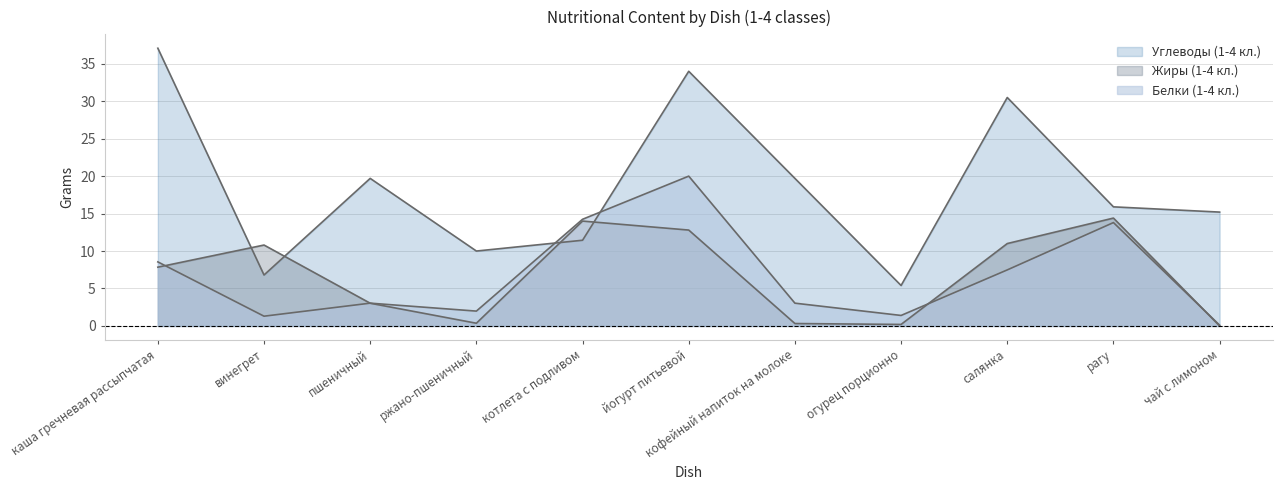

How many interior local peaks does the Углеводы (1-4 кл.) series have?

3